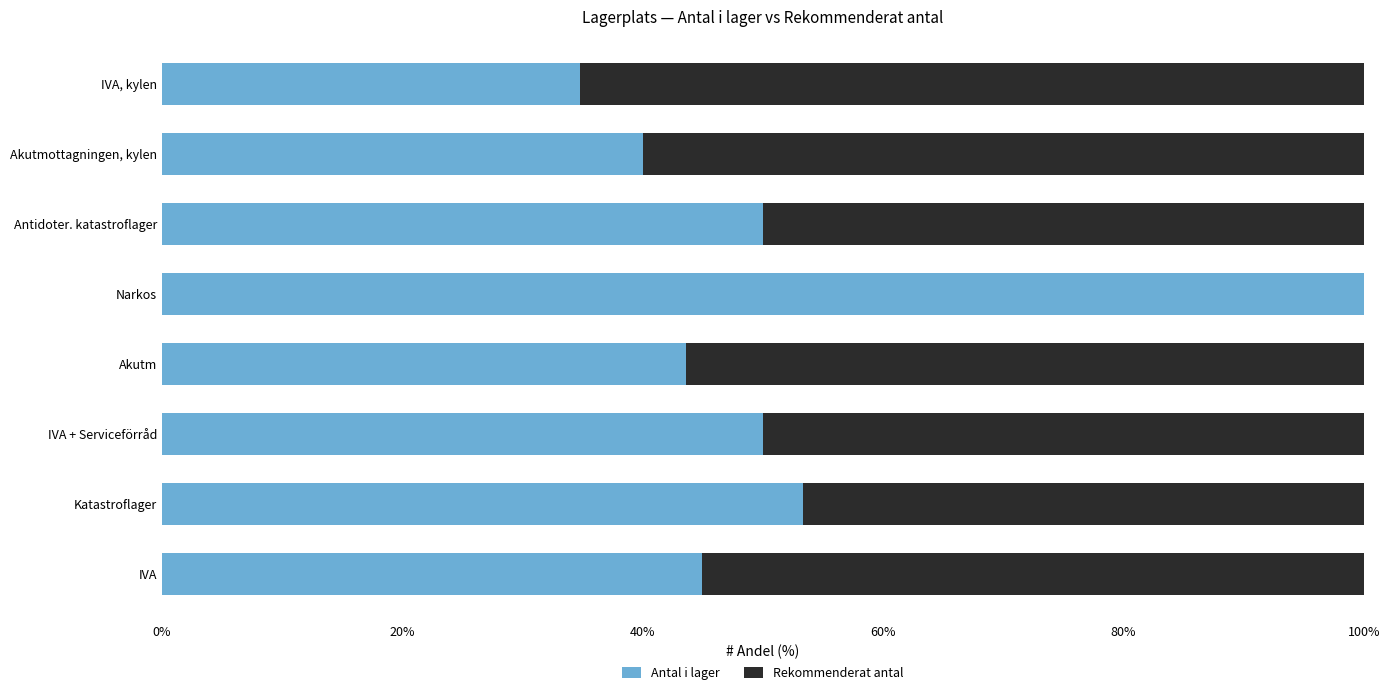

True or false: Antal i lager has a value of 17.5 at Akutm.

False